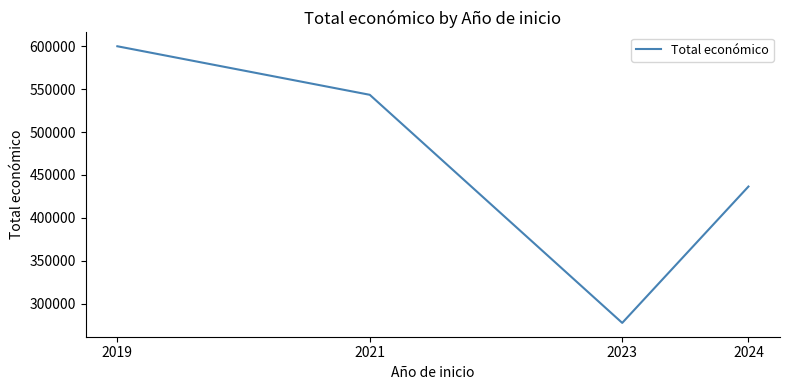

Is it true that the value at 2023 is 160344.3?

False